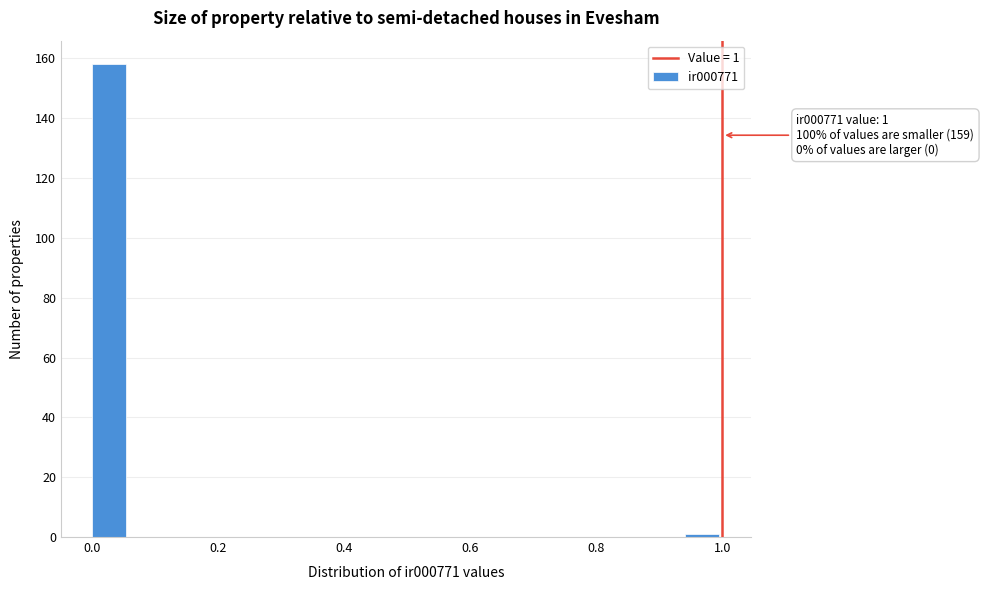

Around what value on the x-axis is the tallest bar? Give the approximate position of its centre, as read against the axis.

0.02